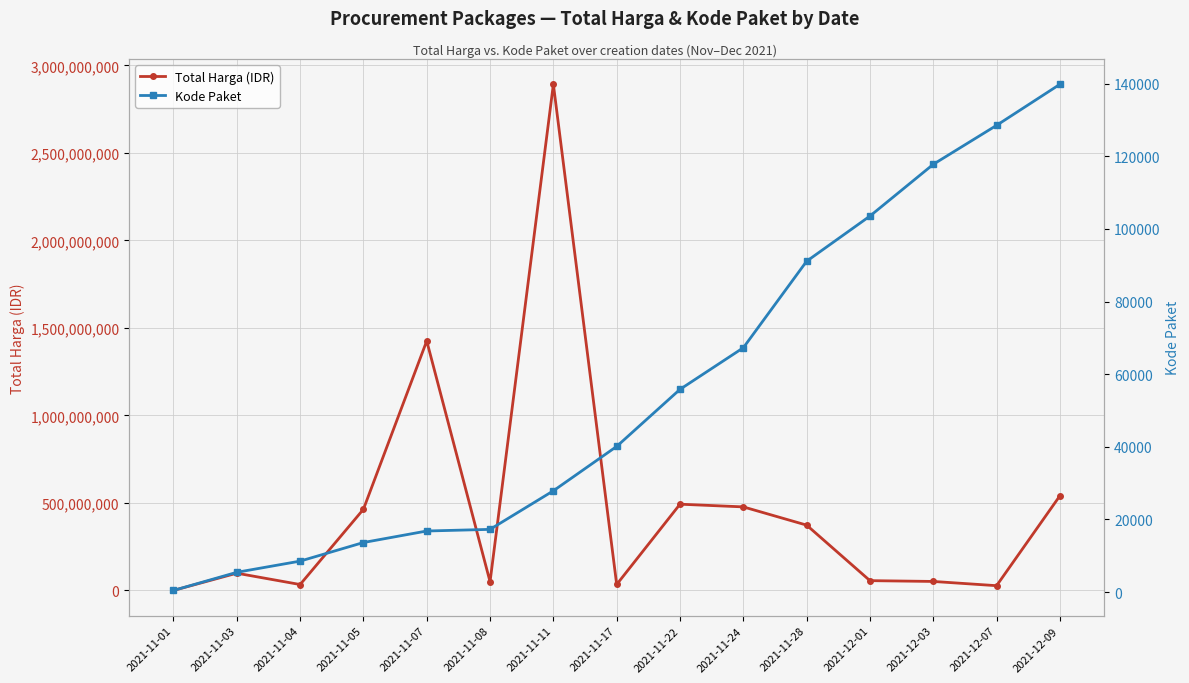

How many interior local peaks does the Total Harga (IDR) series have?

4